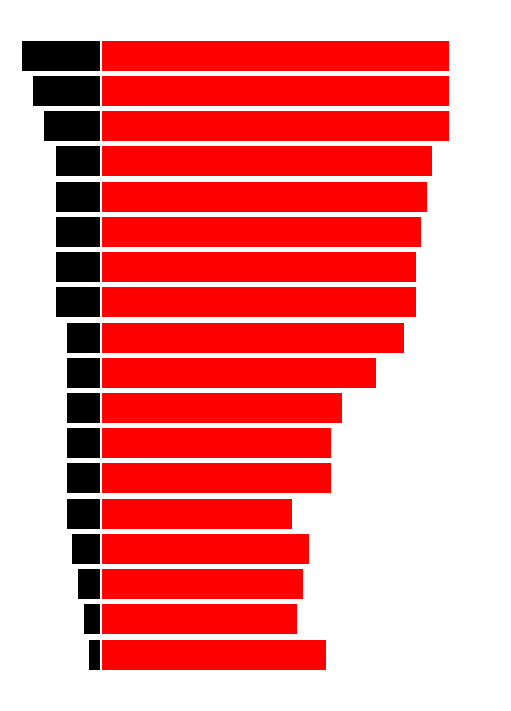

Rank the series by their maximum value, from highest to lowest.

Bucholz, Points